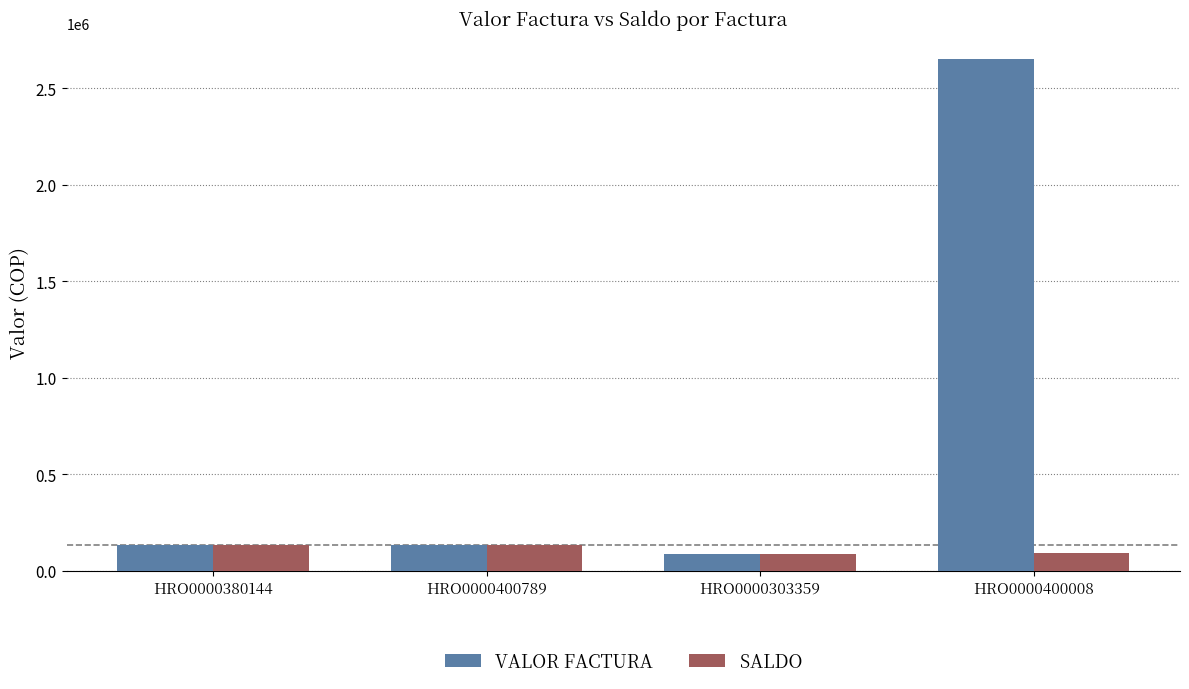

Which series has the largest range (max minus min)?

VALOR FACTURA